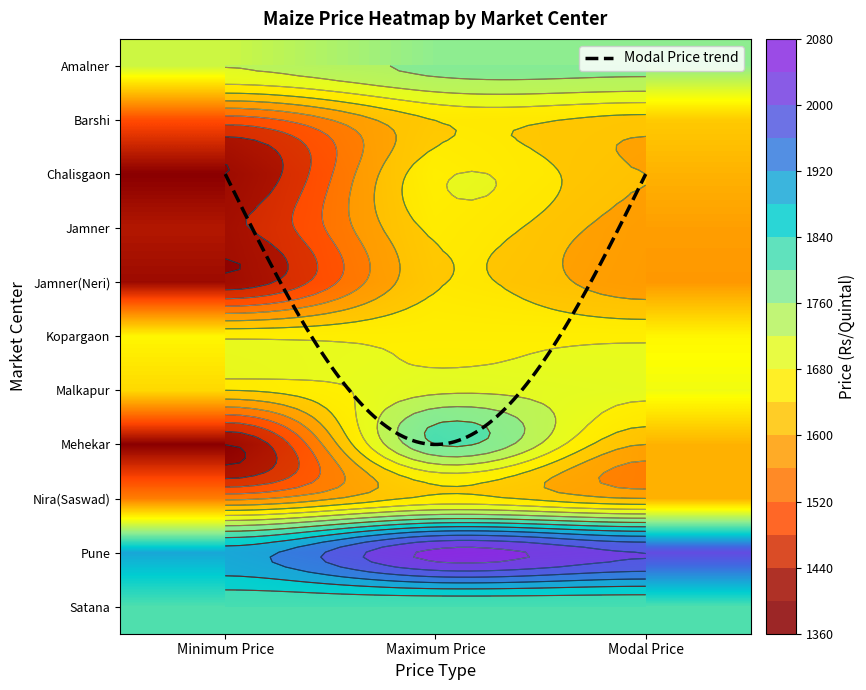

The value of Jamner(Neri) at Maximum Price is 2182. True or false?

False